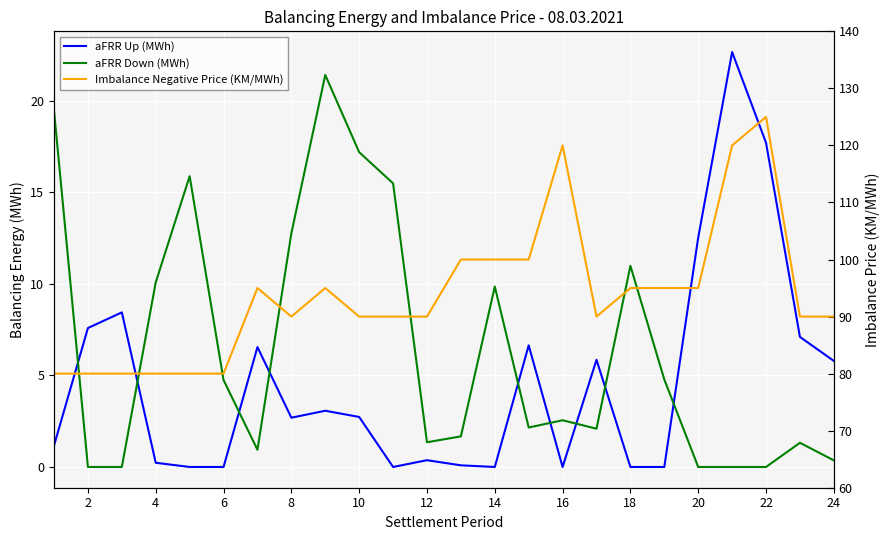

Is it true that Imbalance Negative Price (KM/MWh) equals 125.6 at 8?

False